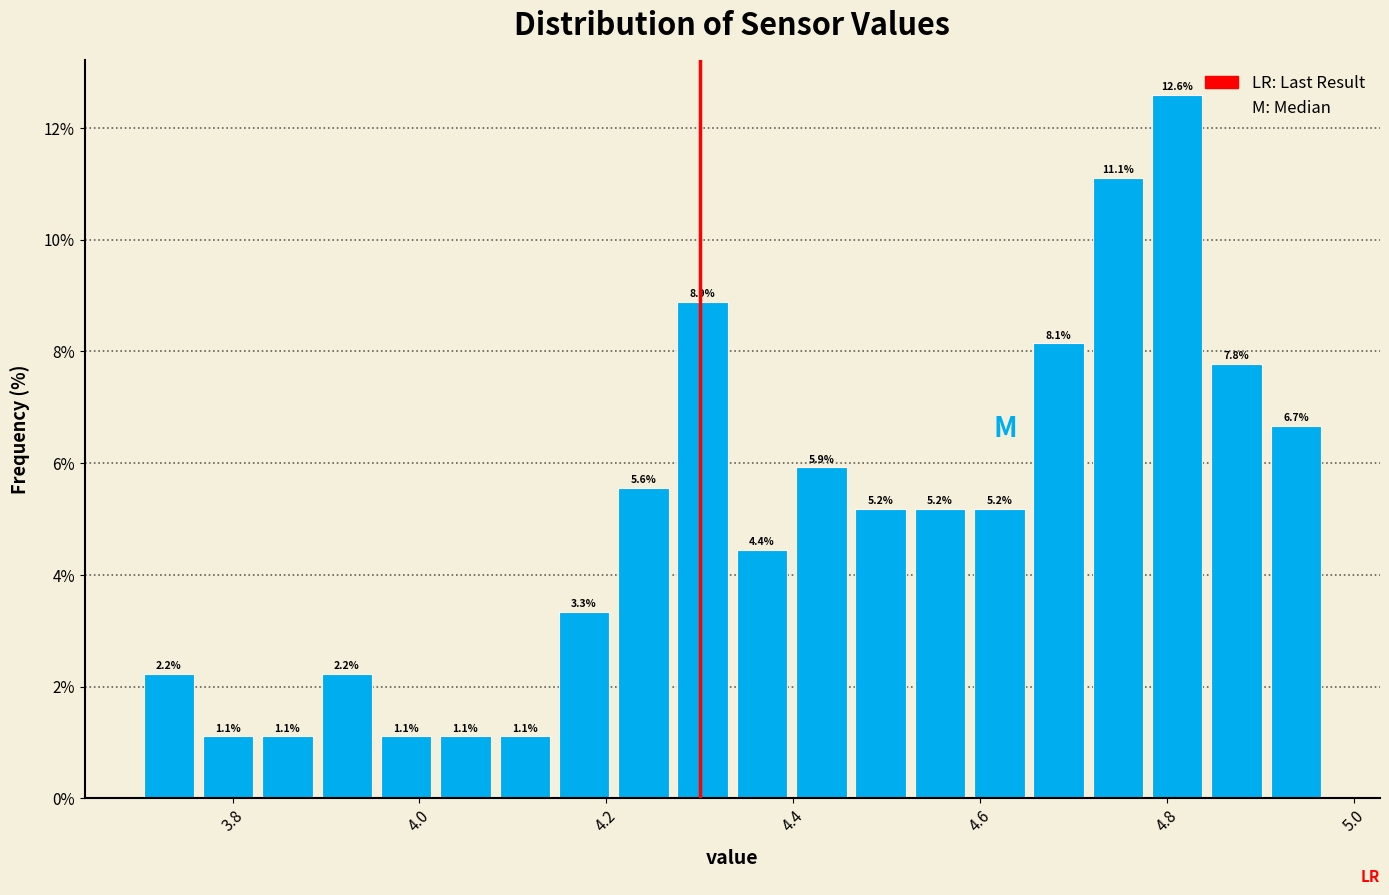

Read against the x-axis, roughly where is the centre of the tallest bar?

4.82